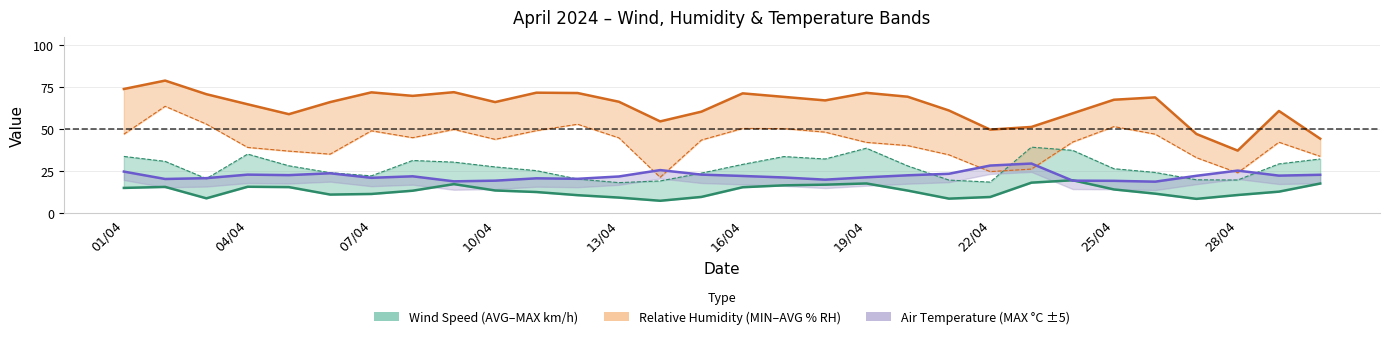

At which label does Relative Humidity (MIN % RH) first exceed 44?

01/04